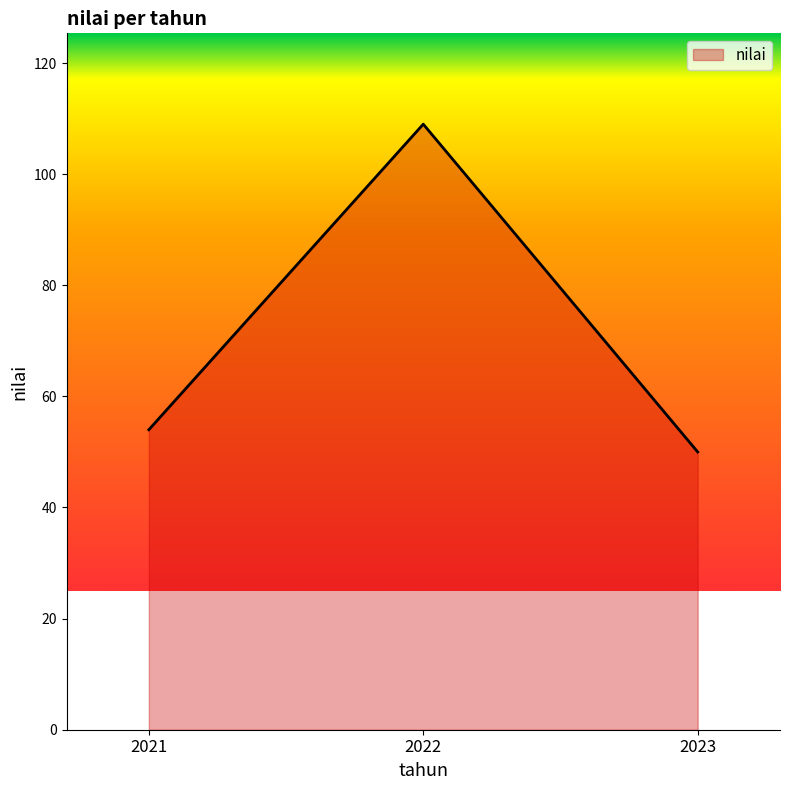

What is the ratio of the value at 2023 to the value at 2022?

0.5